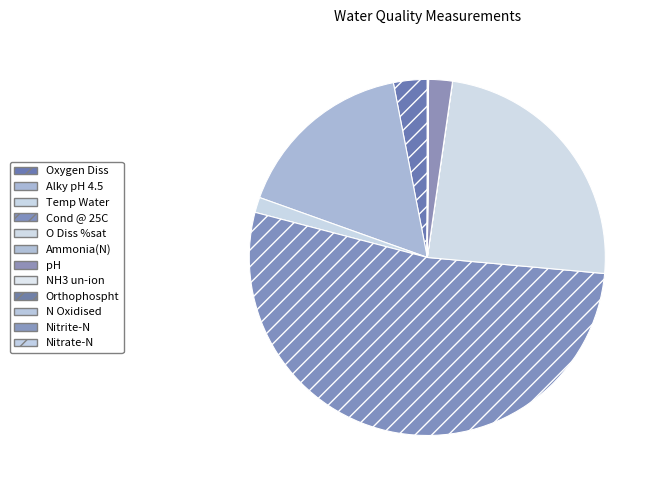

To the nearest percent, what is the combined percentage of Nitrate-N and Alky pH 4.5?

17%